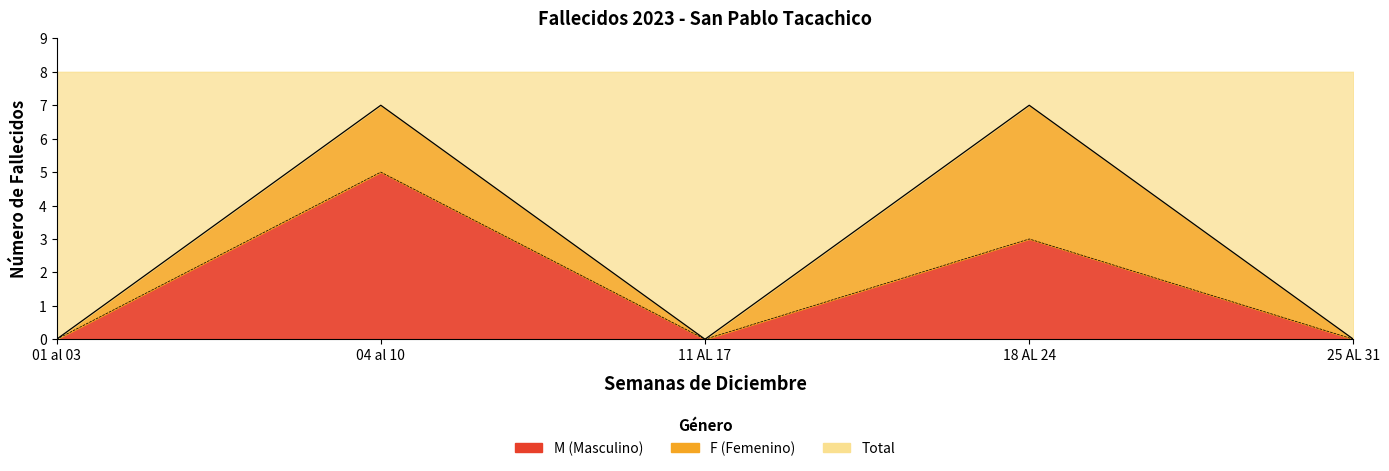

Reading left to right, what are all the values shown in this chart?

0	5	0	3	0